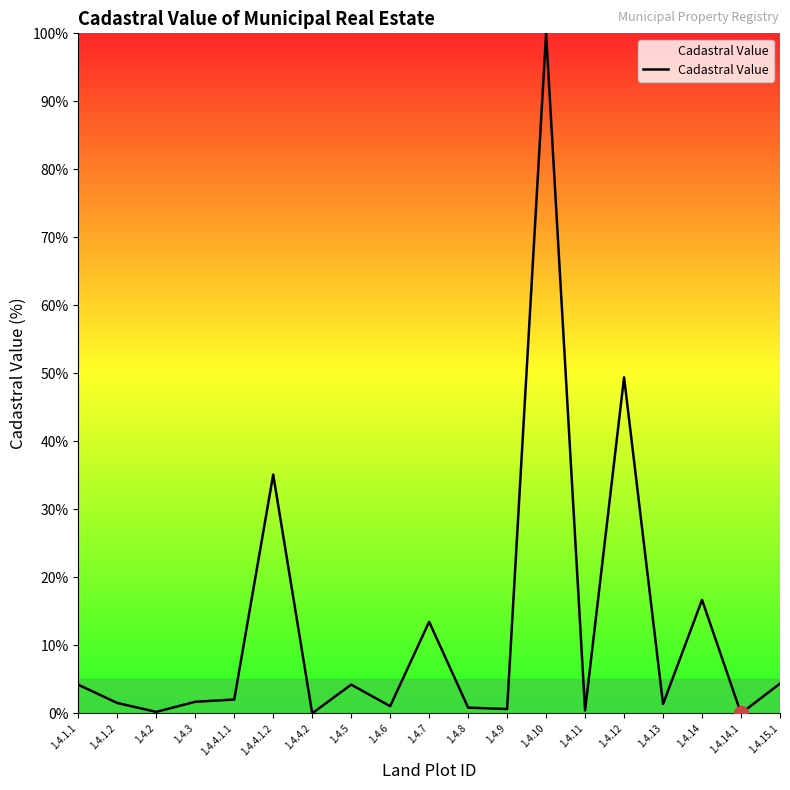

True or false: the data shows 0.4 at 1.4.11.

True